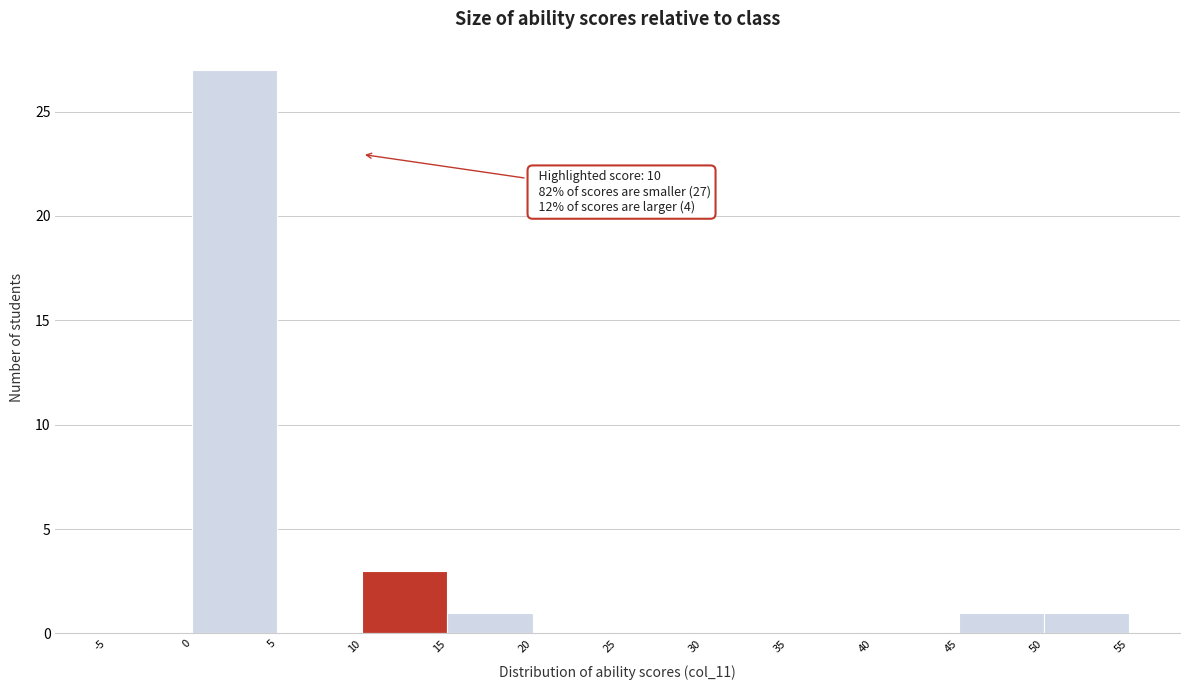

Which range on the x-axis has the tallest bar?

0 to 5